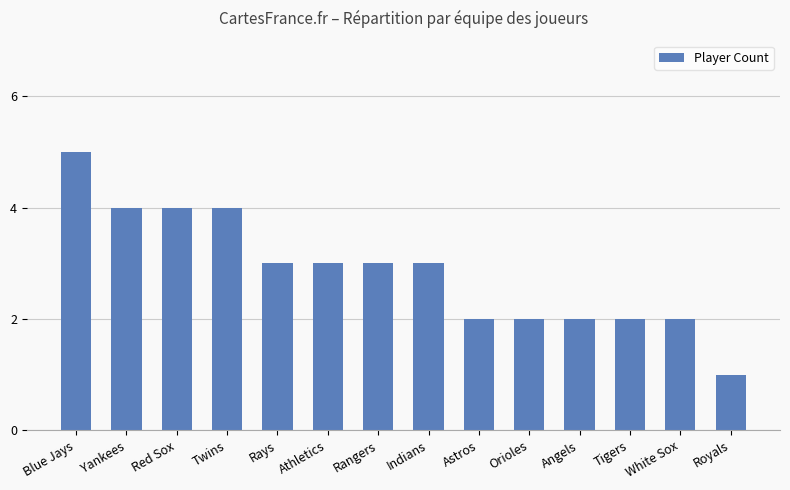

What position from the right is Blue Jays?

14